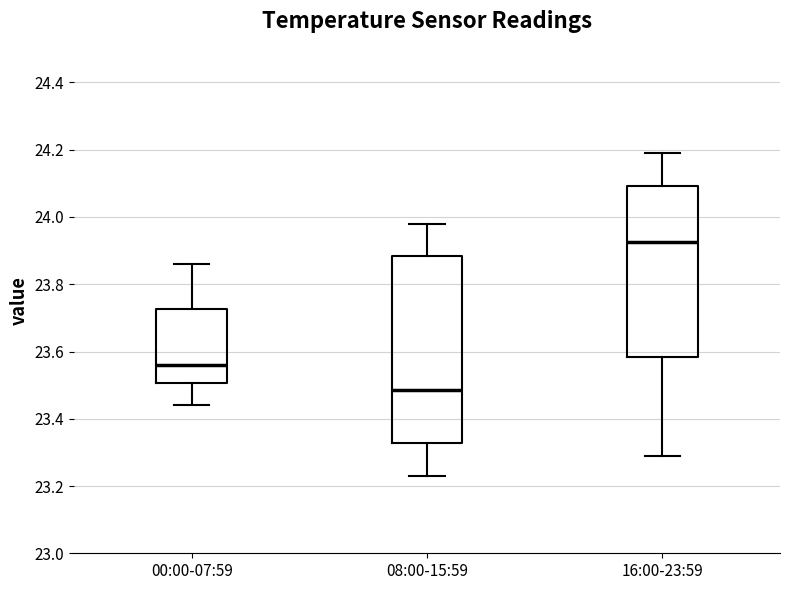

Which box's median line is the highest?

16:00-23:59